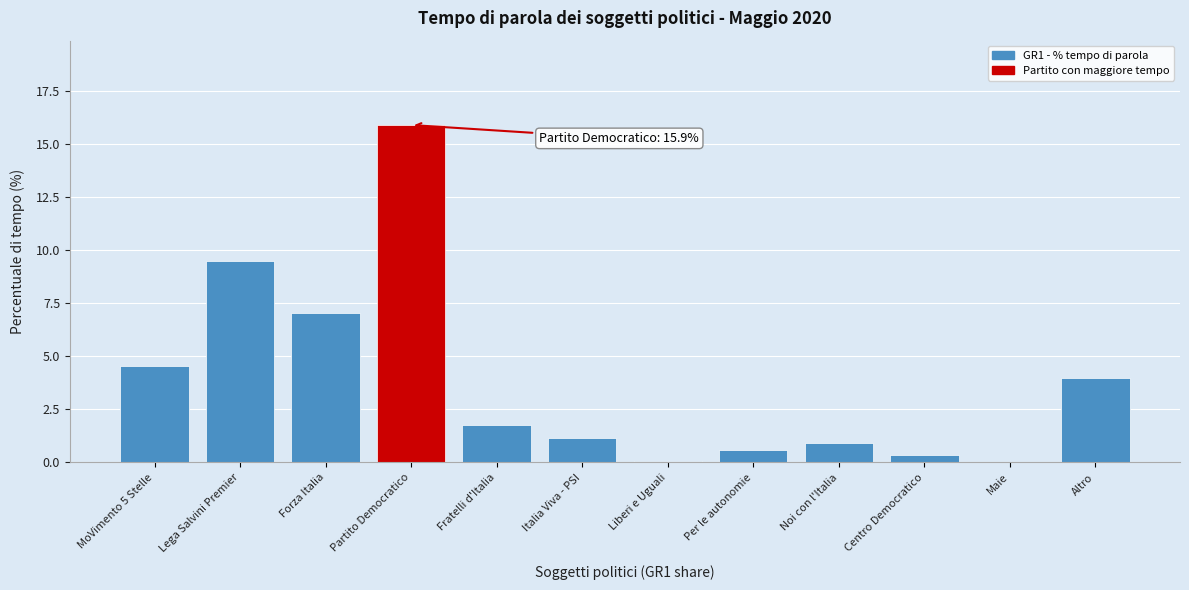

What is the sum of the values at Partito Democratico and Fratelli d'Italia?

17.7